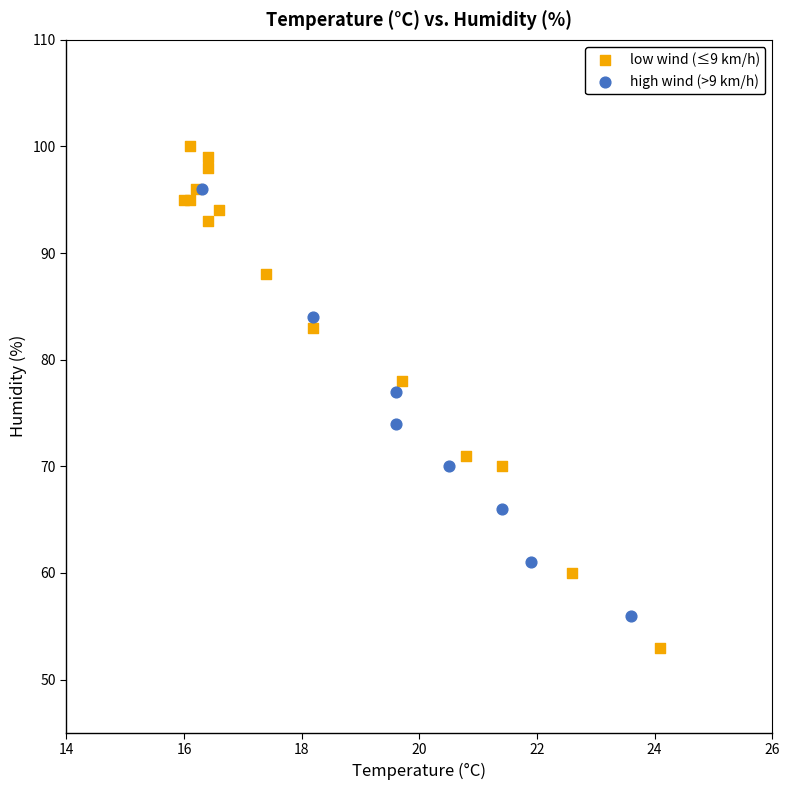

What are all the series names shown in the legend?

low wind (≤9 km/h), high wind (>9 km/h)